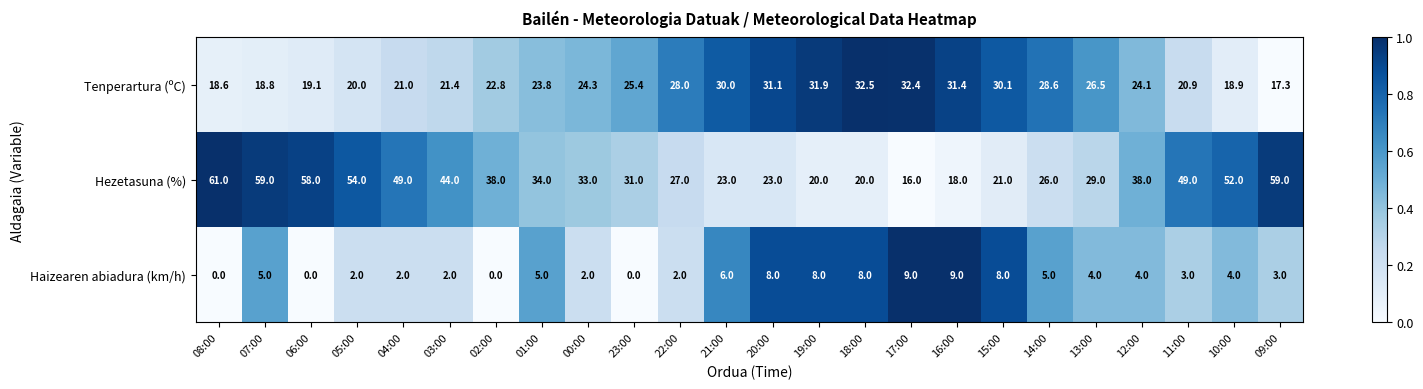

Count the Haizearen abiadura (km/h) values in the range 2 to 8.

18